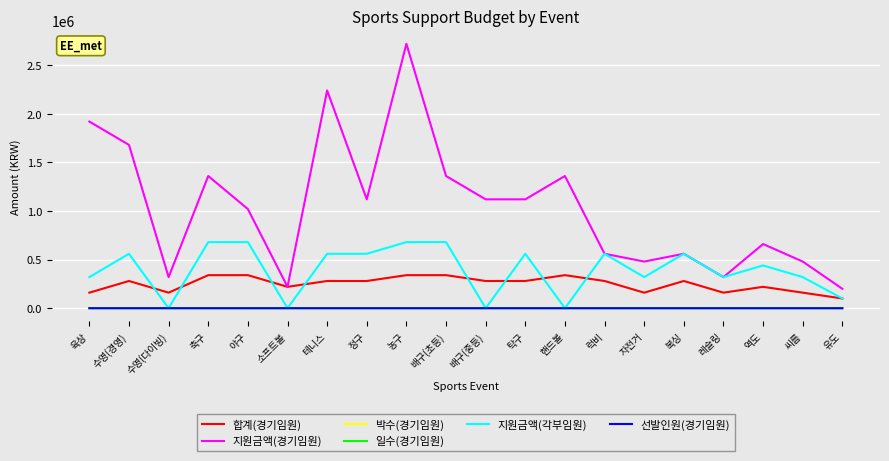

How many lines are shown in the chart?

6